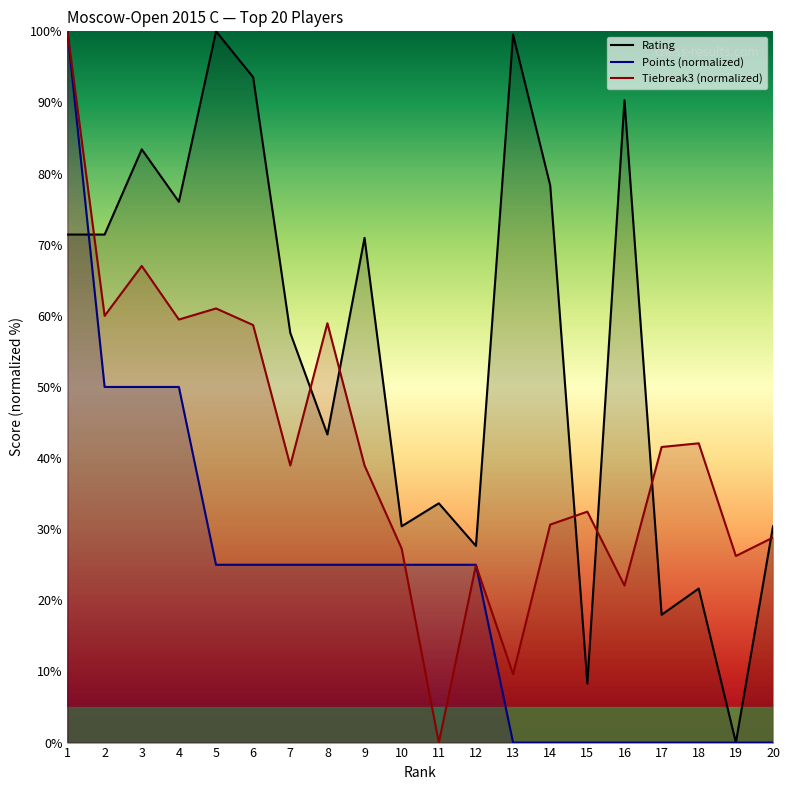

How many times do Tiebreak3 and Points cross each other?

2